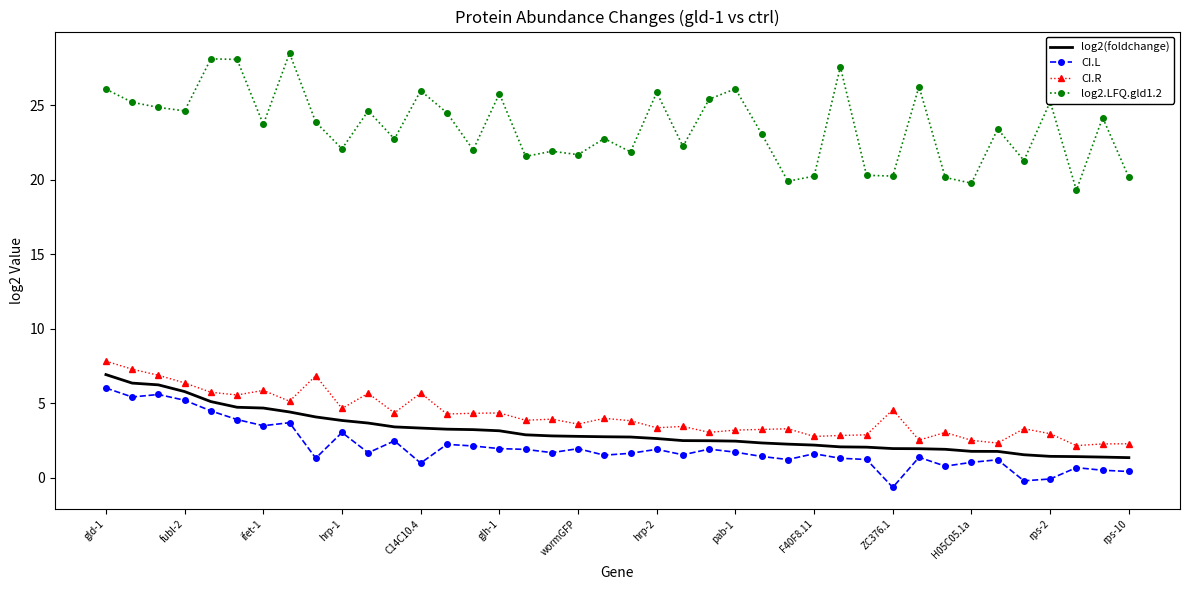

How many distinct data groups are displayed?

4